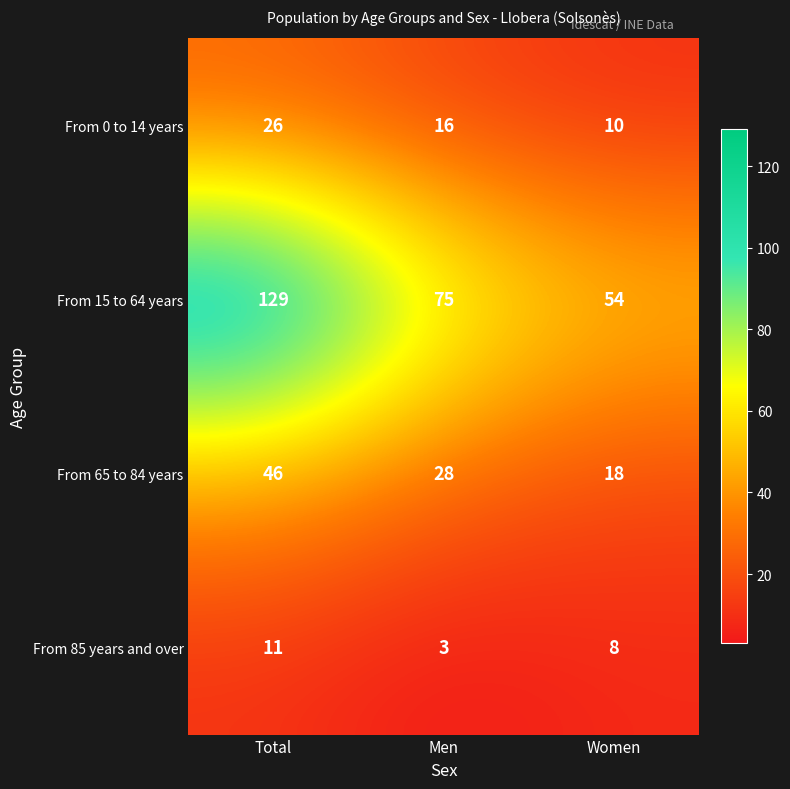

Rank the series by their maximum value, from highest to lowest.

From 15 to 64 years, From 65 to 84 years, From 0 to 14 years, From 85 years and over